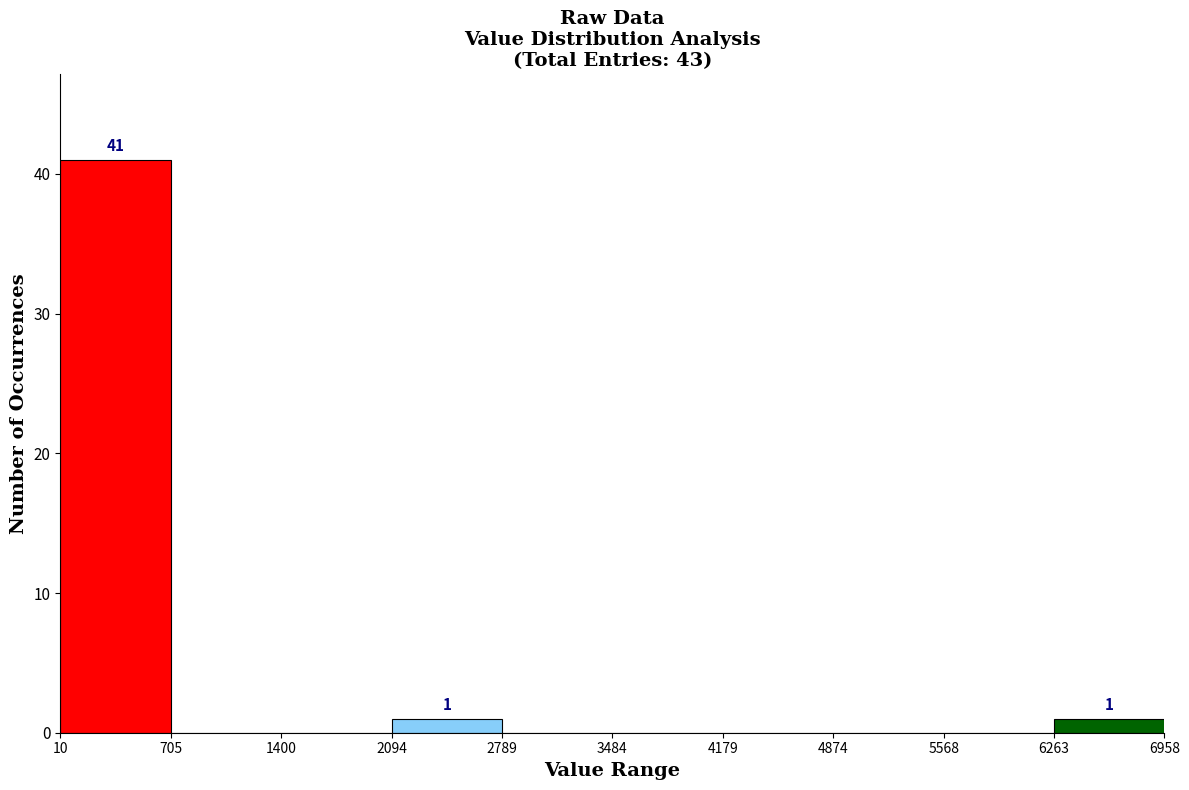

Which range on the x-axis has the tallest bar?

10 to 705